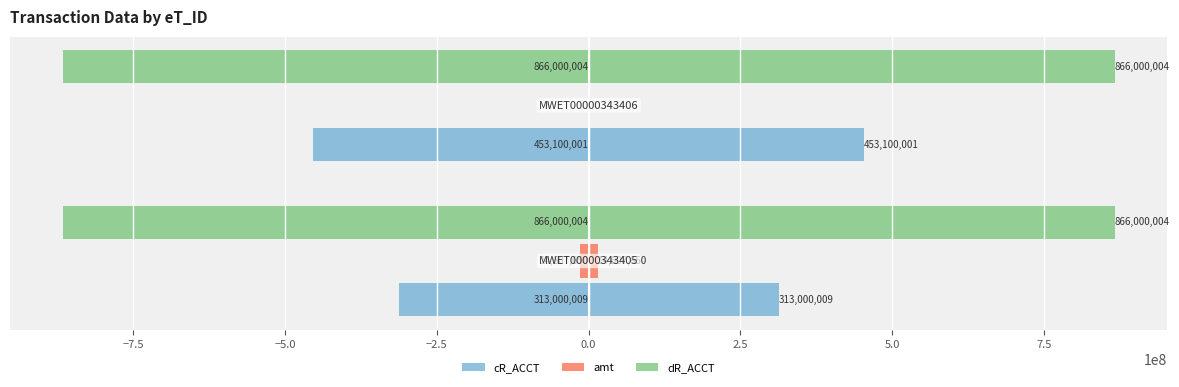

How many groups of bars are there?

2